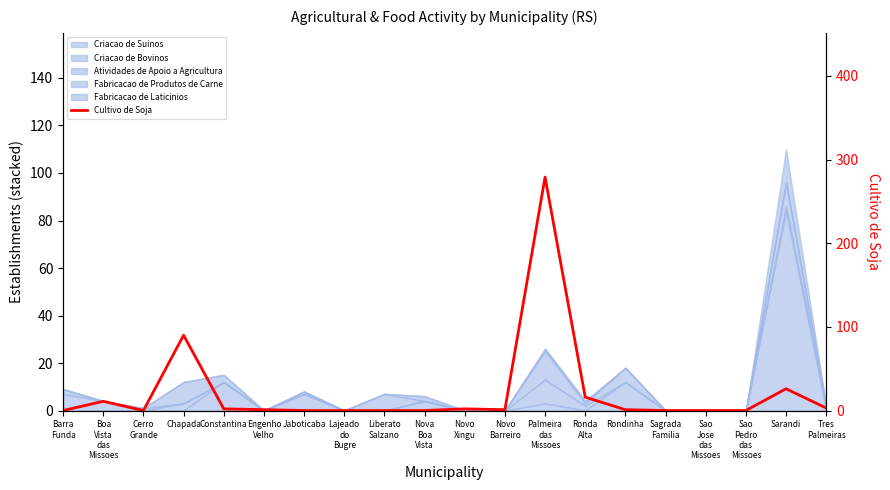

Reading left to right, list all the values displayed in this chart.

0	11	0	90	2	1	0	0	0	0	2	1	279	16	1	0	0	0	26	3